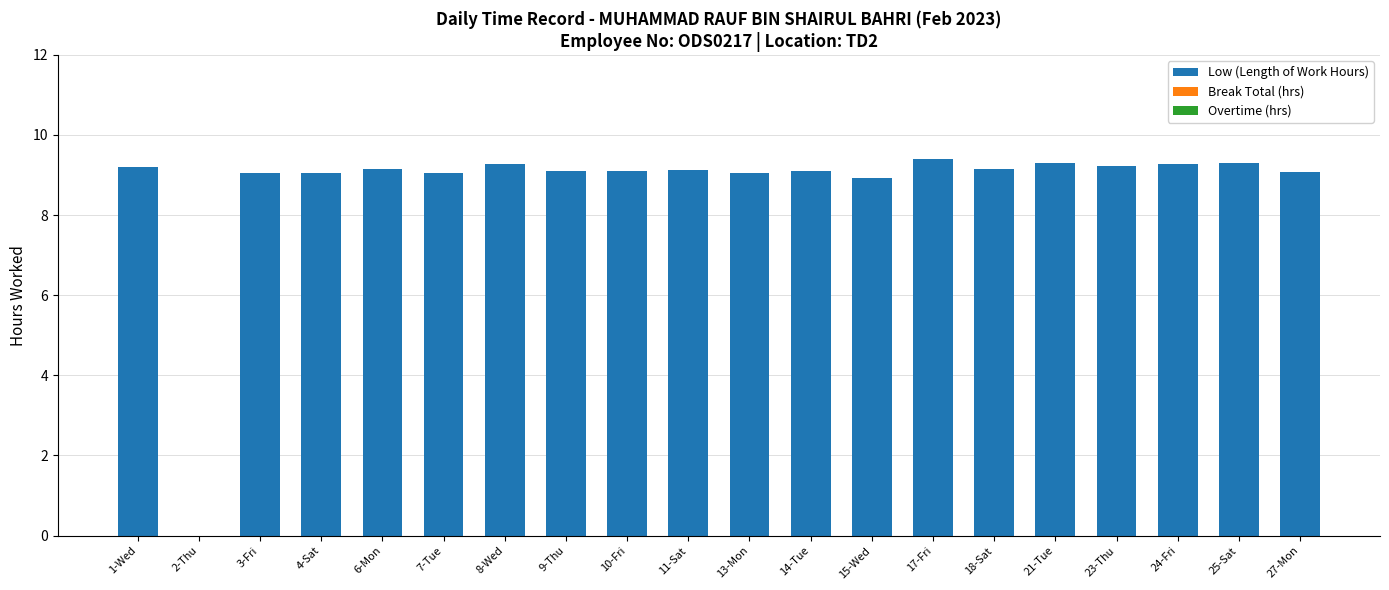

What is the sum of all values?

173.9